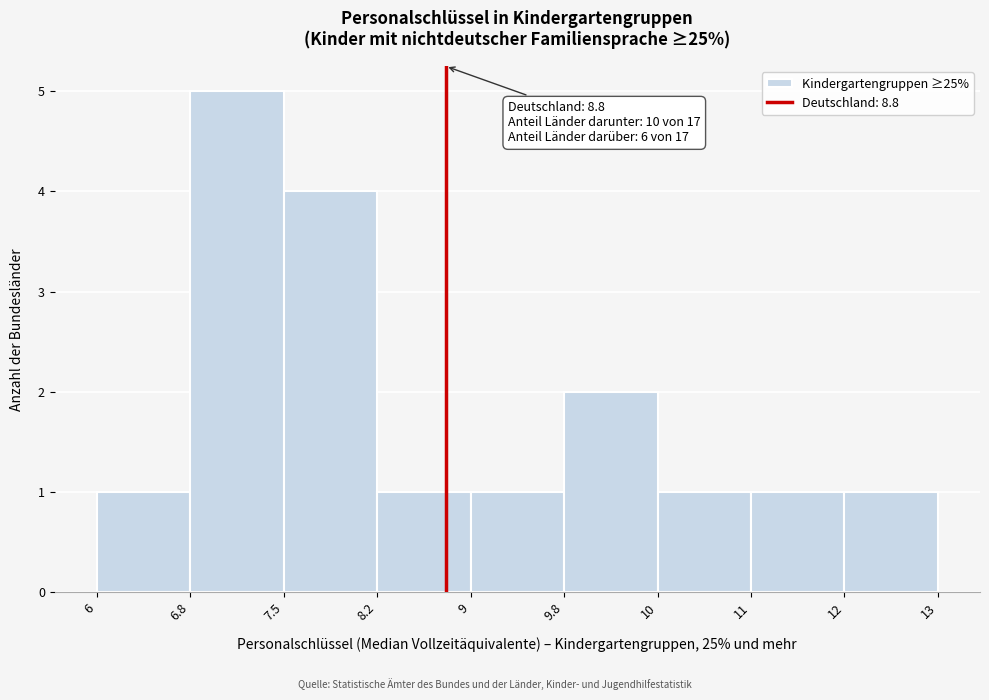

Reading left to right, what are all the values shown in this chart?

1	5	4	1	1	2	1	1	1